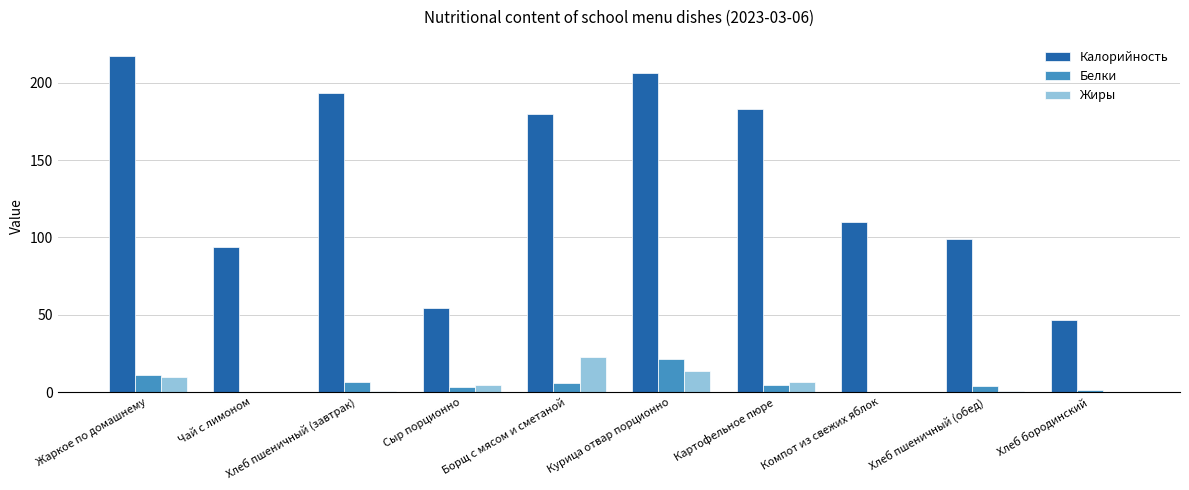

What is the sum of the Калорийность values at Хлеб пшеничный (завтрак) and Сыр порционно?

248.2